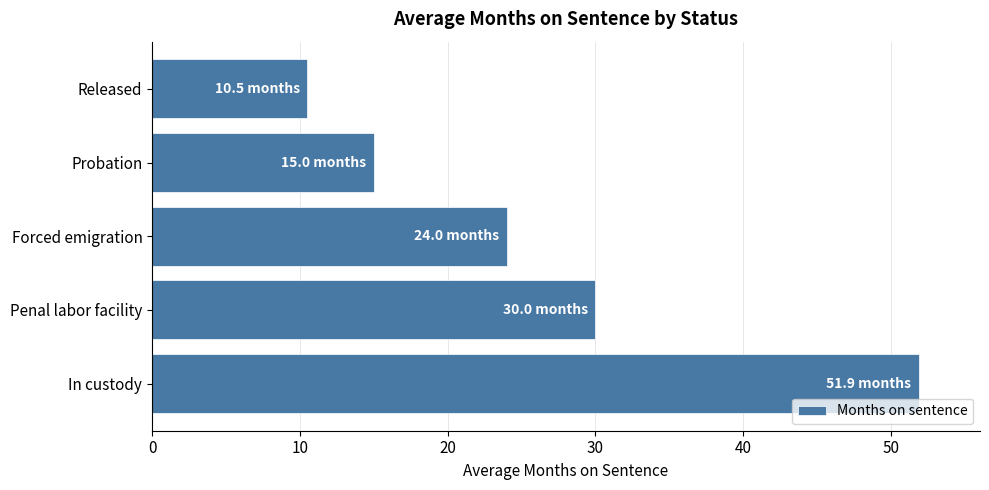

Count the number of data series in this chart.

1